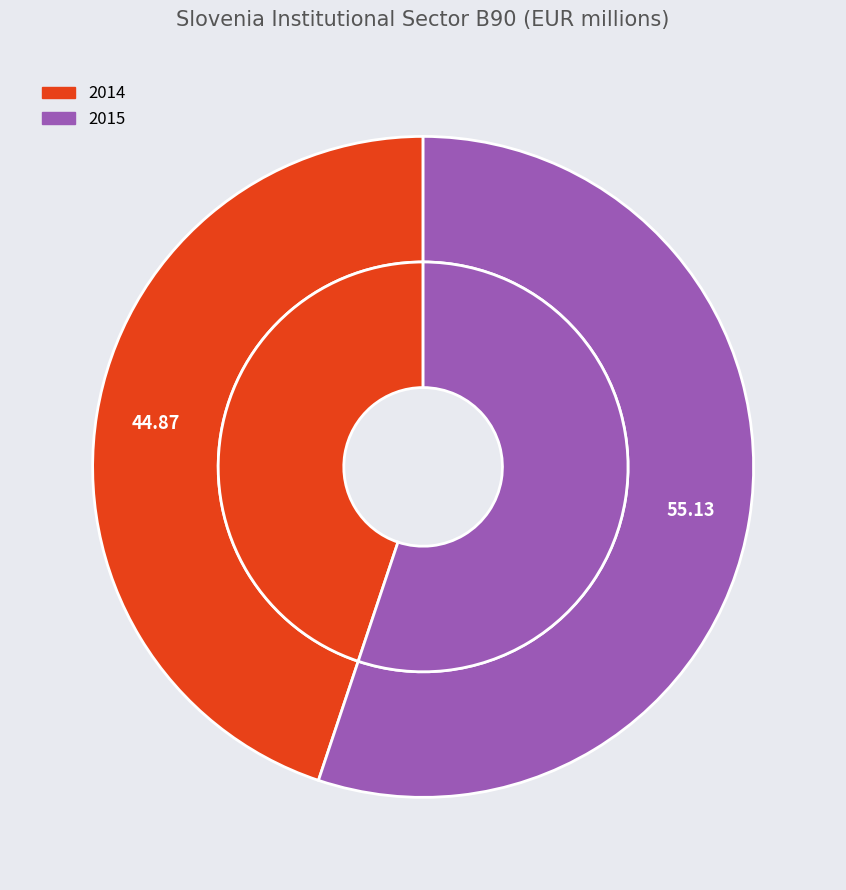

To the nearest percent, what is the combined percentage of 2014 and 2015?

100%